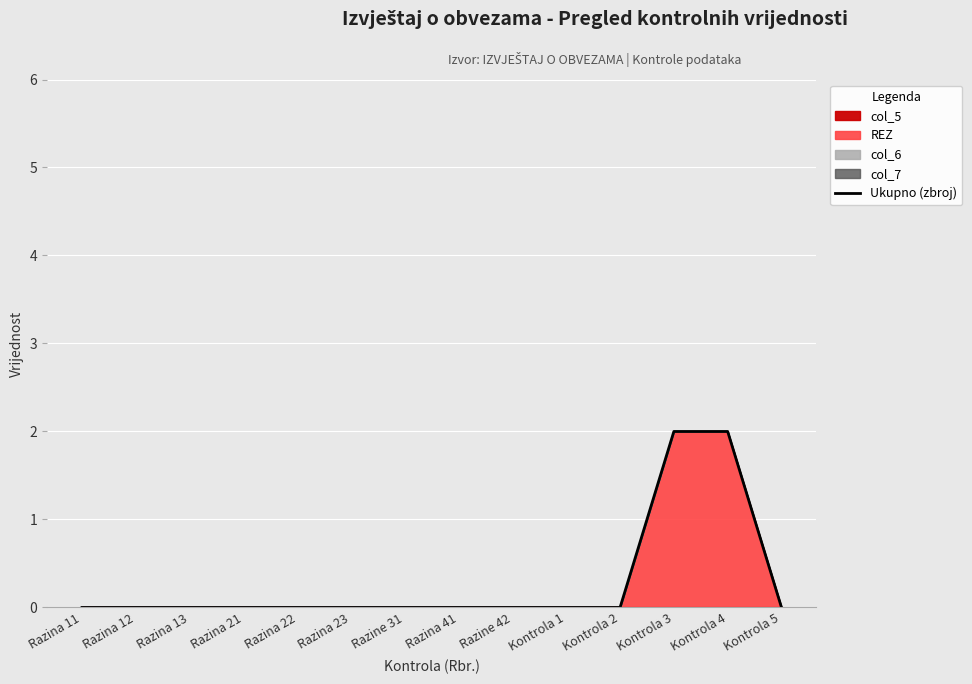

Which has a higher value, Kontrola 3 or Kontrola 5?

Kontrola 3